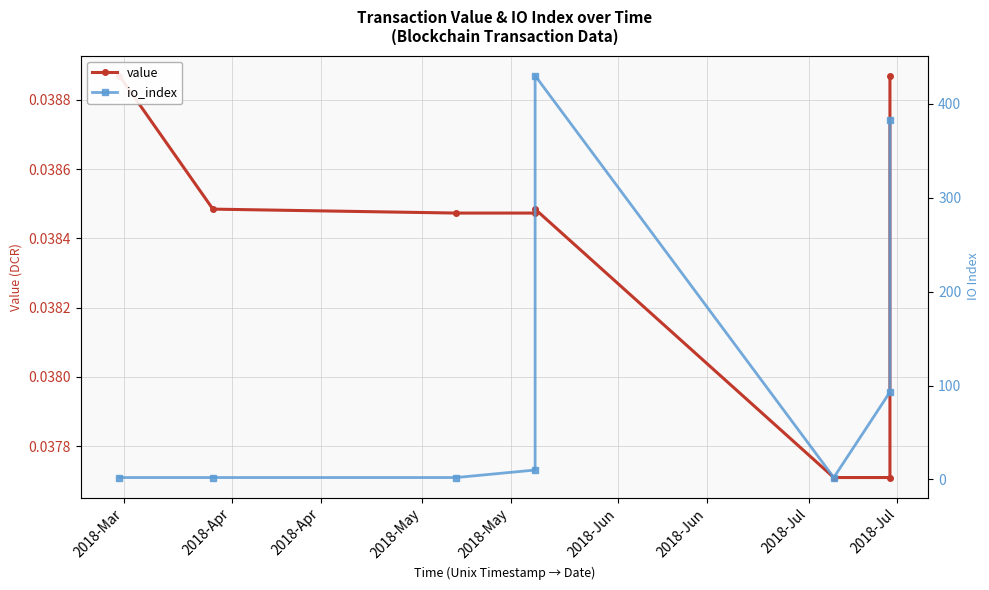

True or false: io_index and value cross at least once.

False